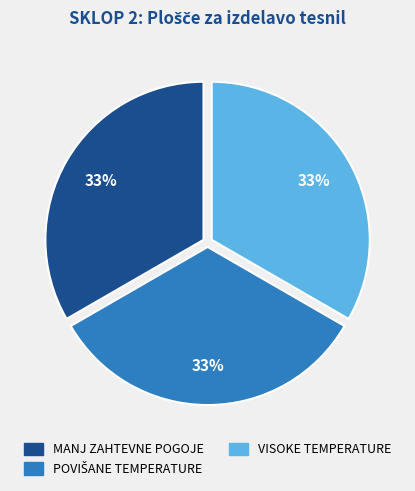

To the nearest percent, what is the average slice percentage?

33%